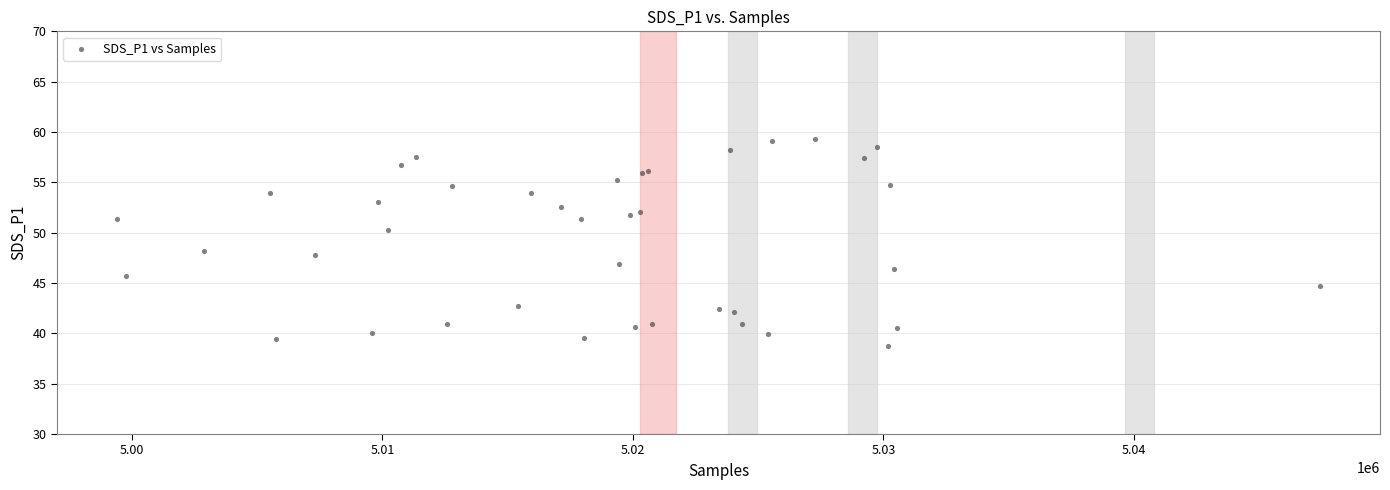

What Y value in the scatter plot is closest to 49?

48.2